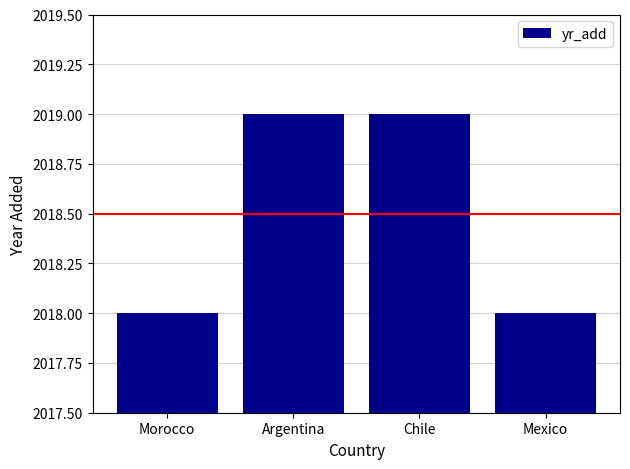

Does the chart contain stacked bars?

No